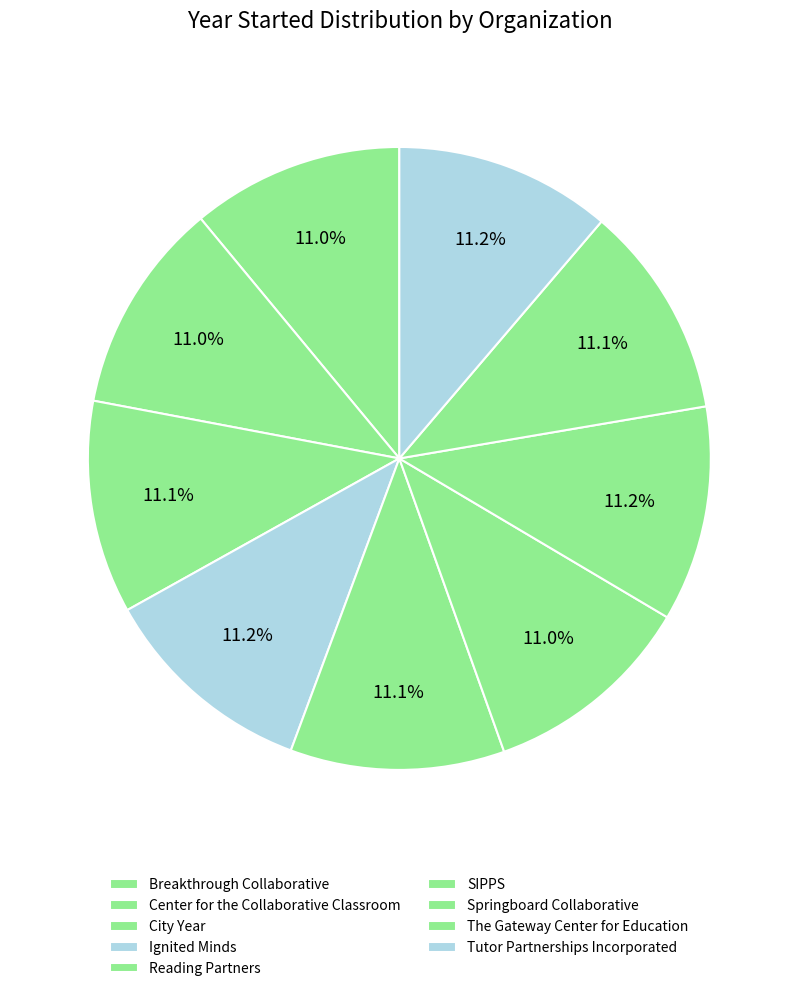

Is there a majority slice in this chart?

No